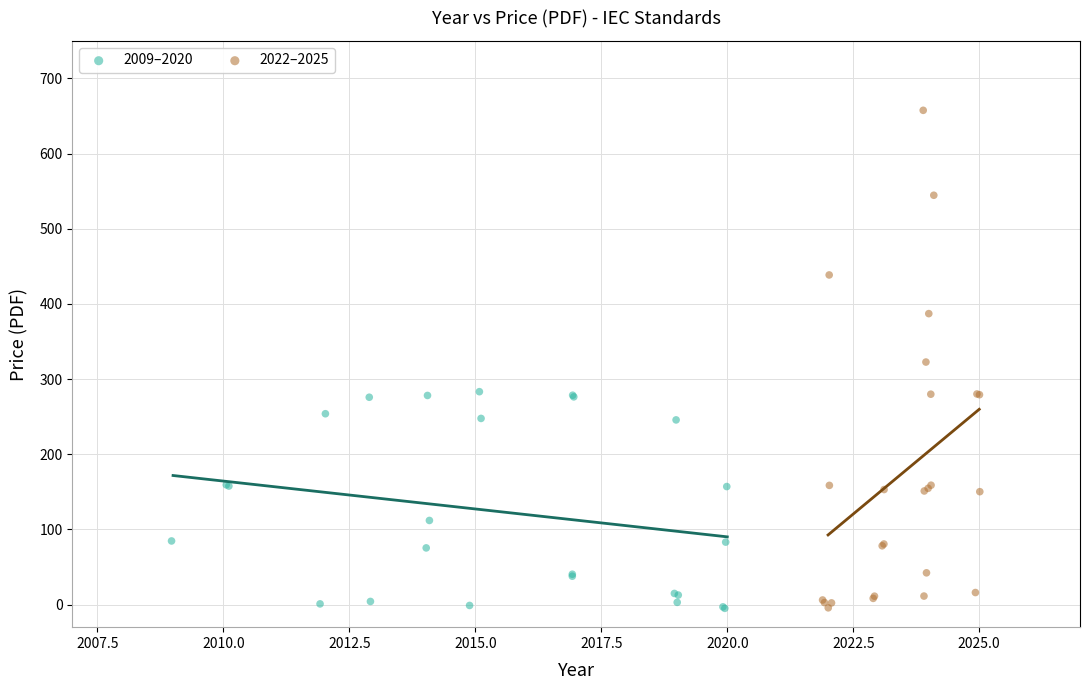

Which series reaches the maximum Y coordinate?

2022–2025